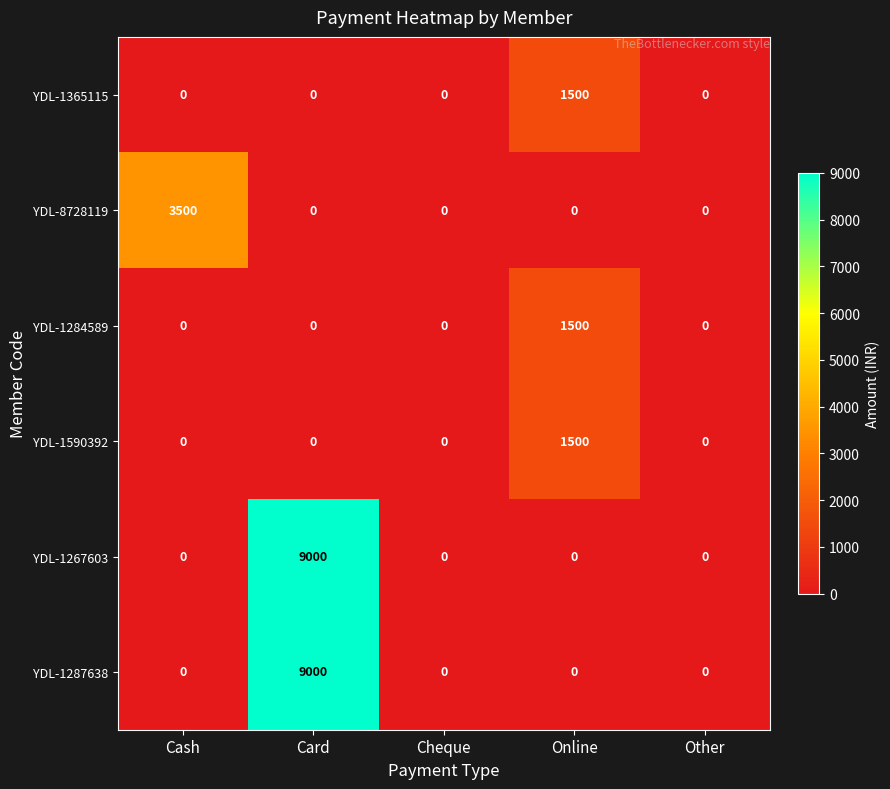

How many series are shown in this chart?

6